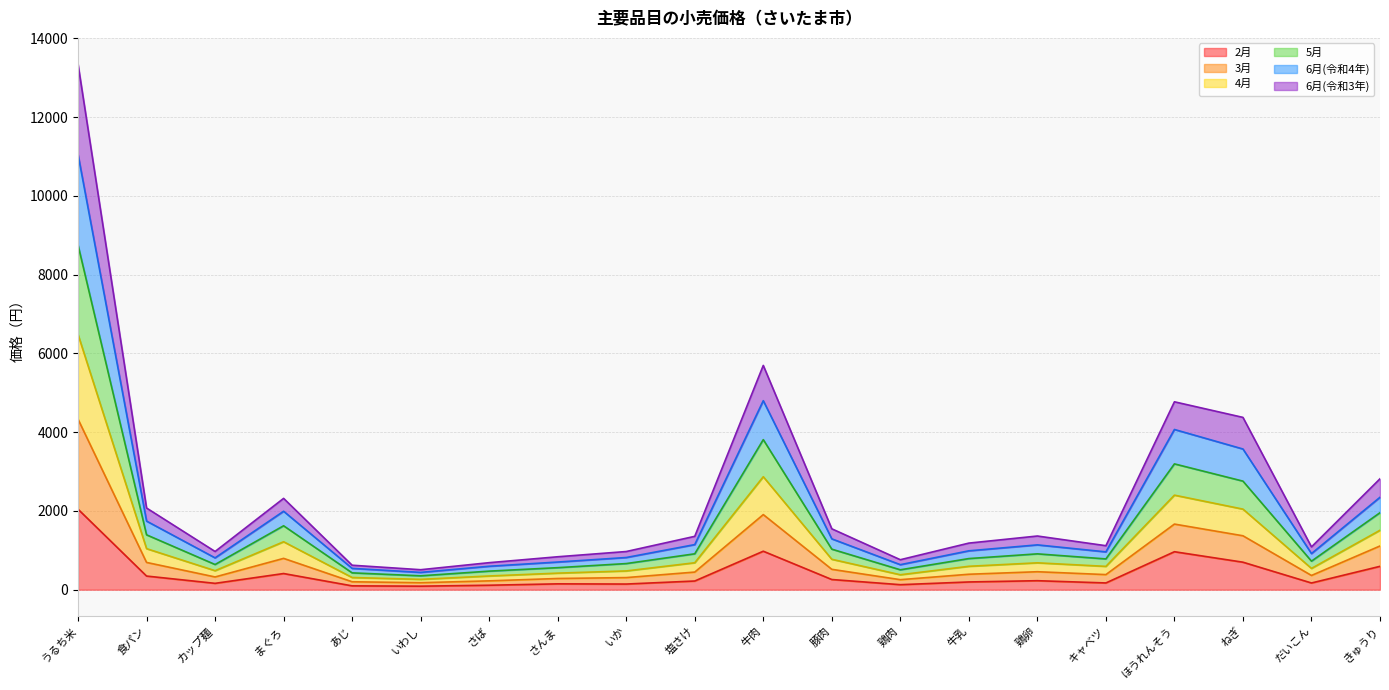

True or false: 6月(令和4年) and 2月 intersect in this chart.

False